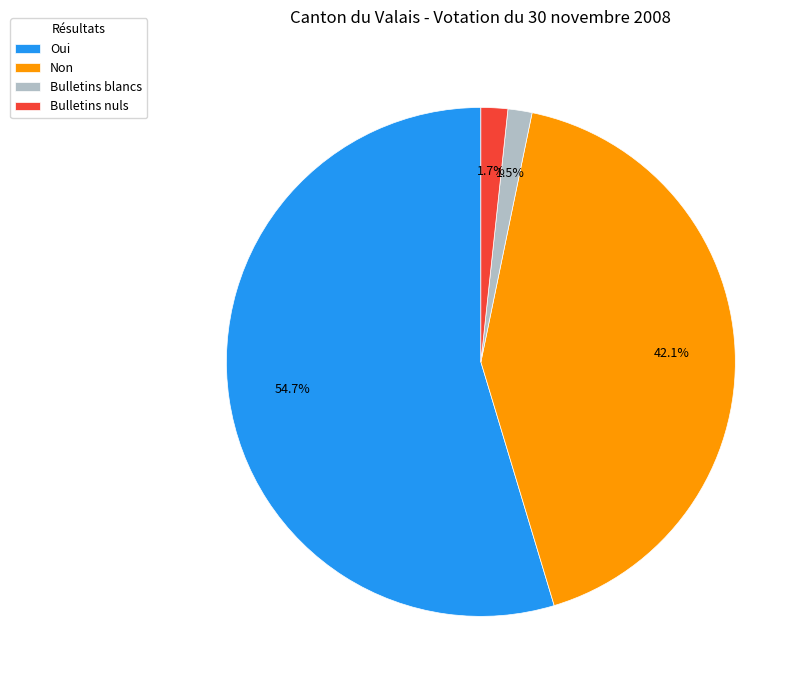

To the nearest percent, what is the average slice percentage?

25%